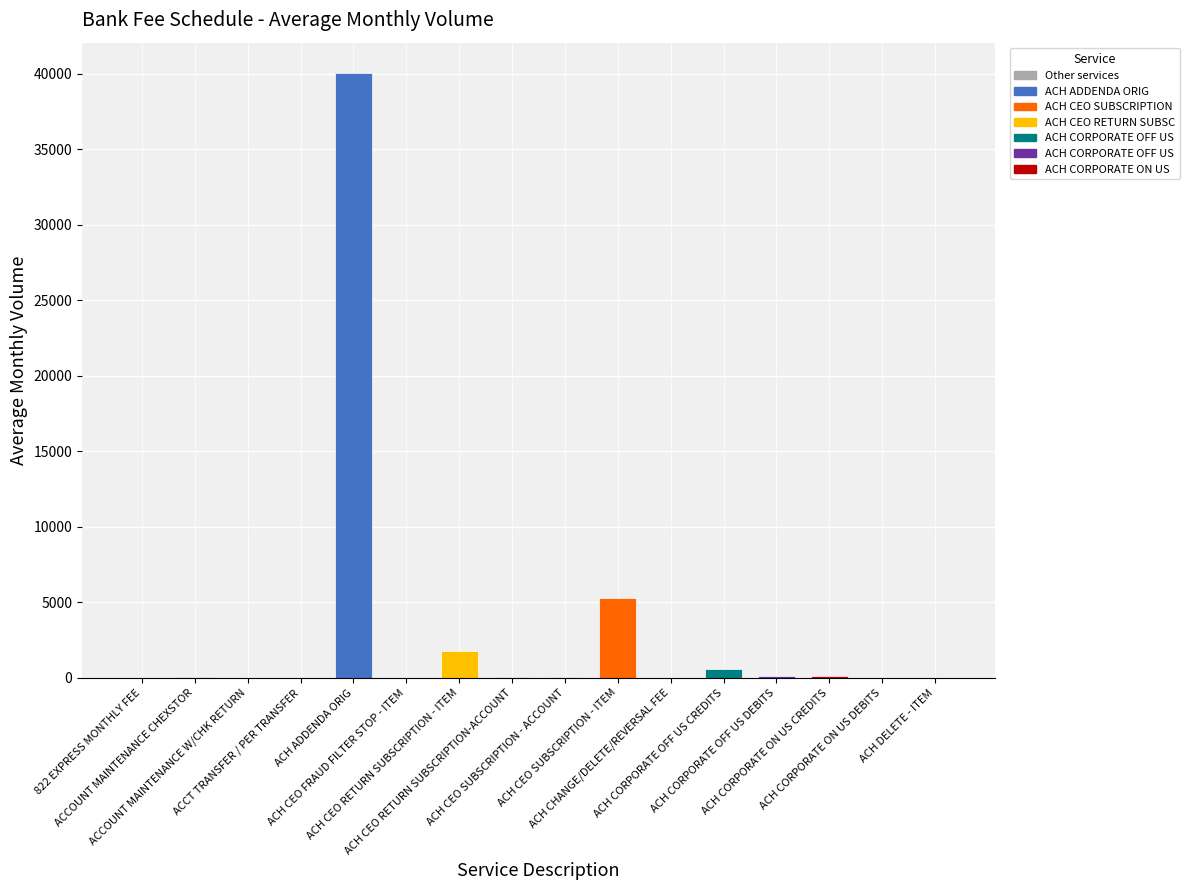

What is the sum of all values?

48093.7